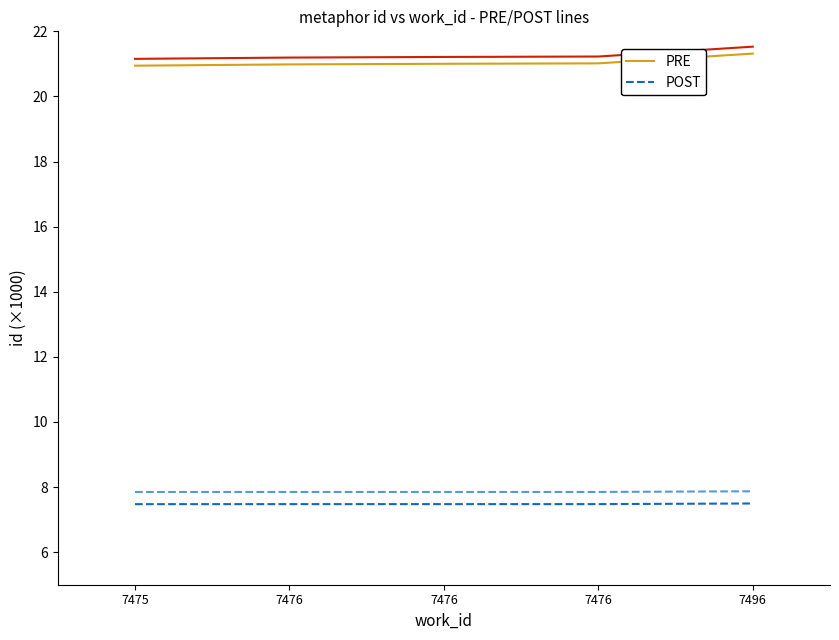

What is the average value of the PRE series?

21.1